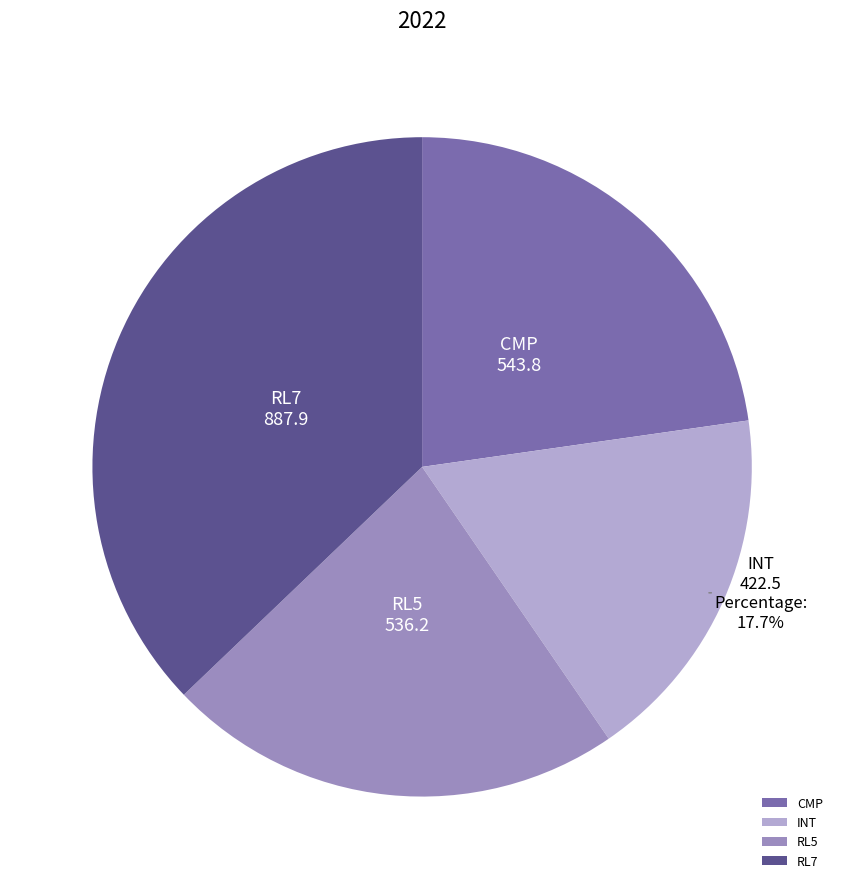

Approximately how many times larger is the value at RL5 compared to RL7?

0.6